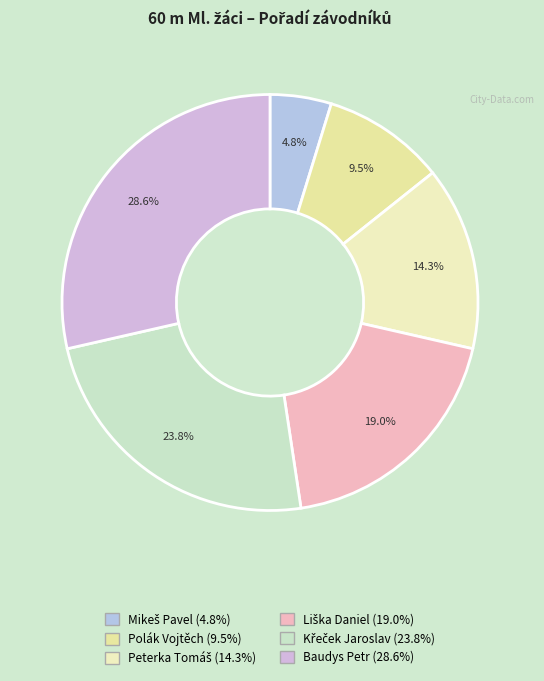

Which category has the smallest portion of the pie?

Mikeš Pavel